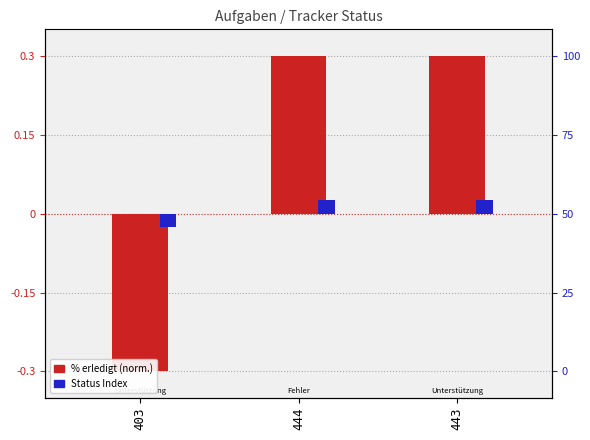

How many bars are there in each group?

2